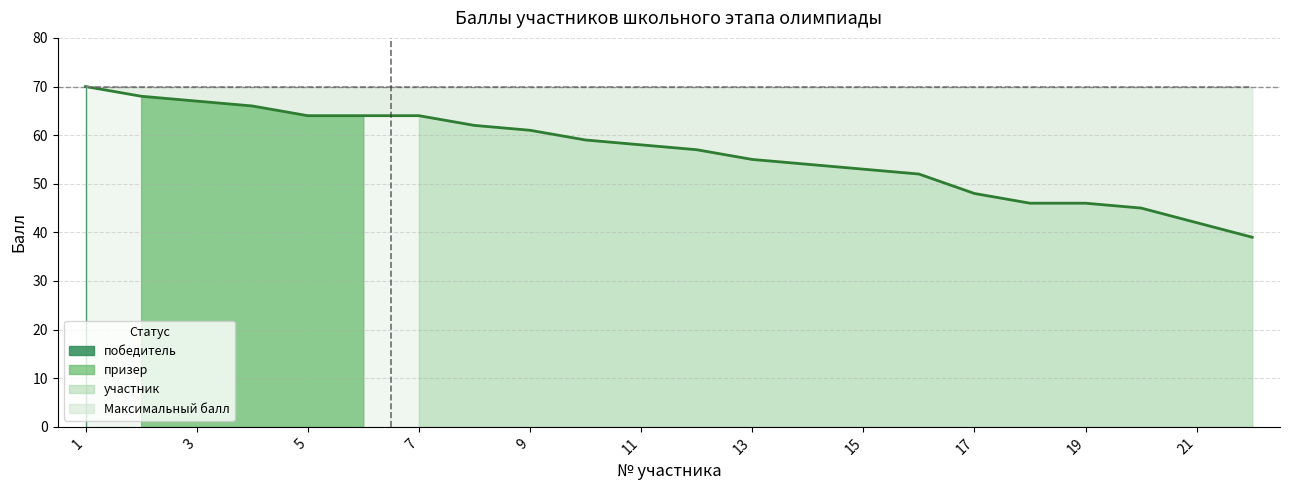

What is the minimum value shown in the chart?

39